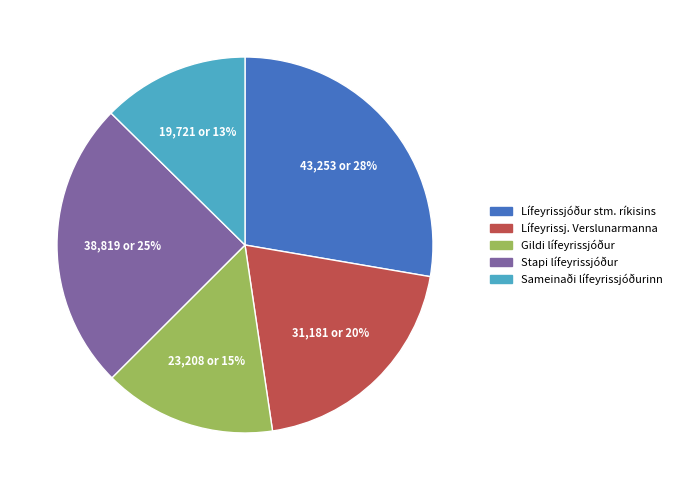

Rank the categories by value from highest to lowest.

Lífeyrissjóður stm. ríkisins, Stapi lífeyrissjóður, Lífeyrissj. Verslunarmanna, Gildi lífeyrissjóður, Sameinaði lífeyrissjóðurinn